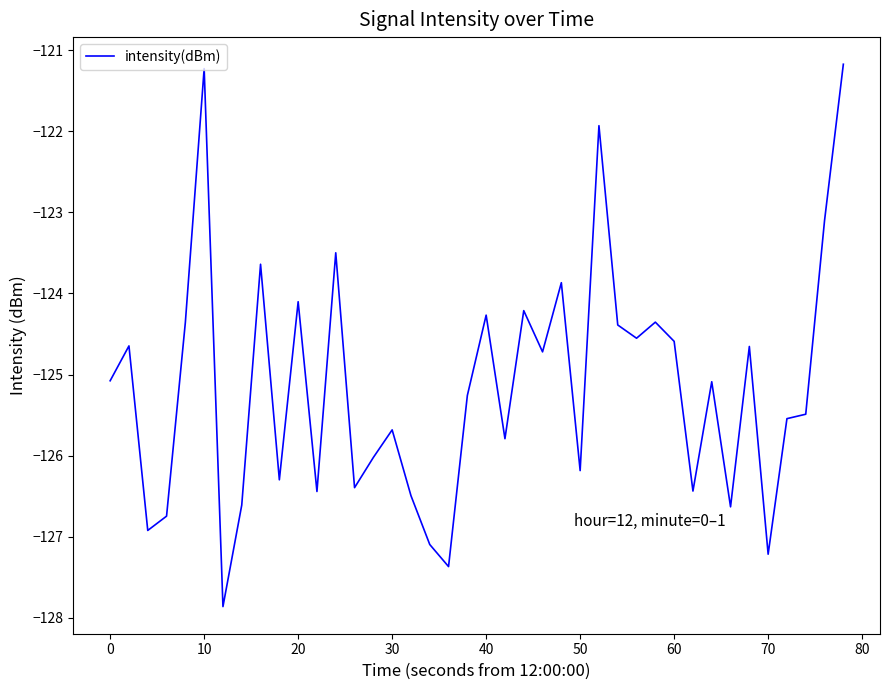

What is the difference between the maximum and minimum values?

6.7